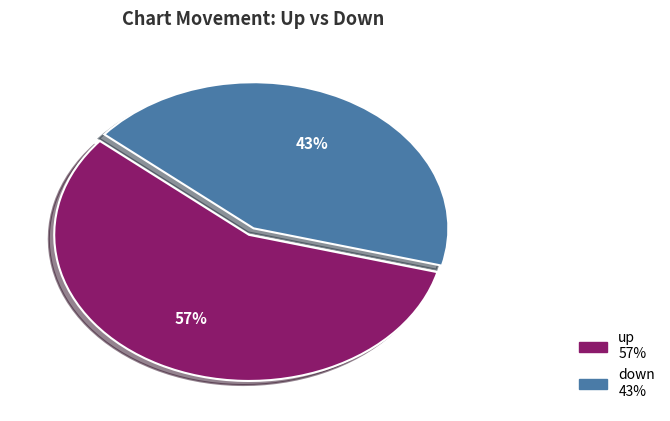

Between up and down, which is larger?

up